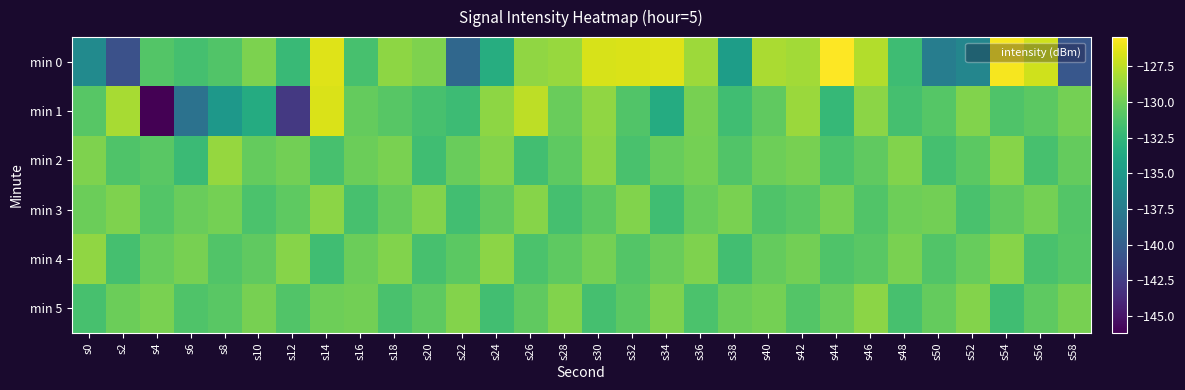

Count the number of categories in the chart.

30